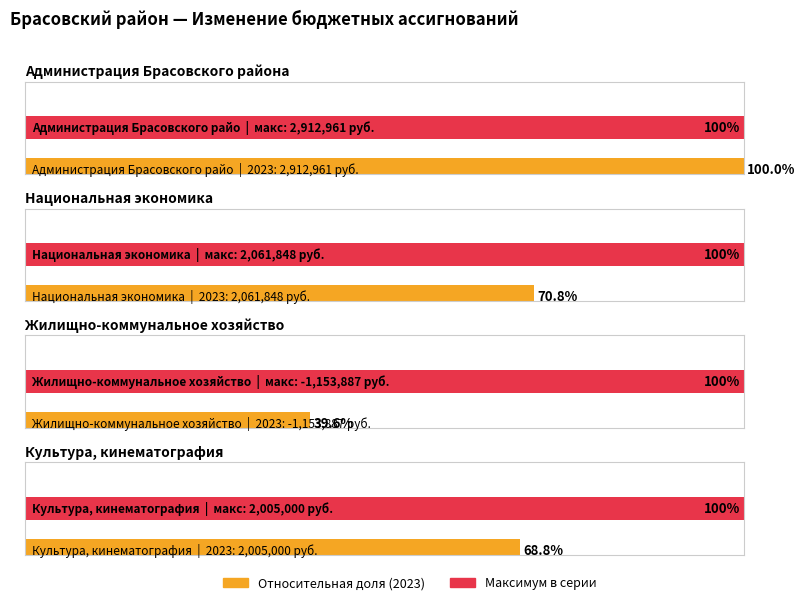

Are the bars grouped side by side (vs. stacked)?

Yes